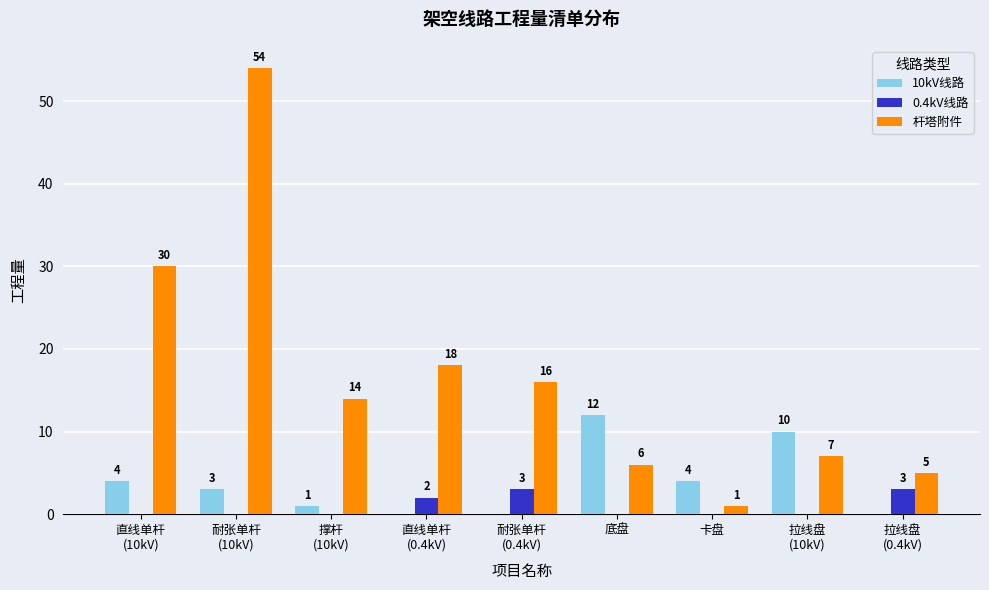

How many series are shown in this chart?

3